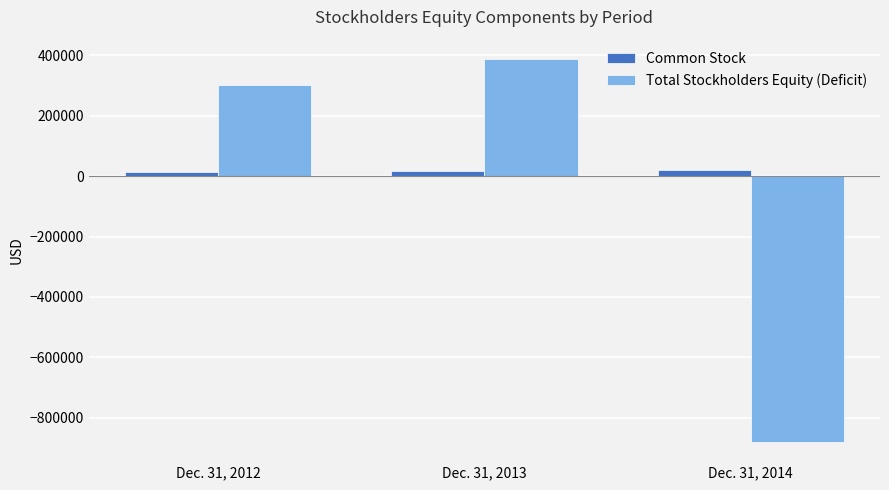

How many categories are shown in the chart?

3